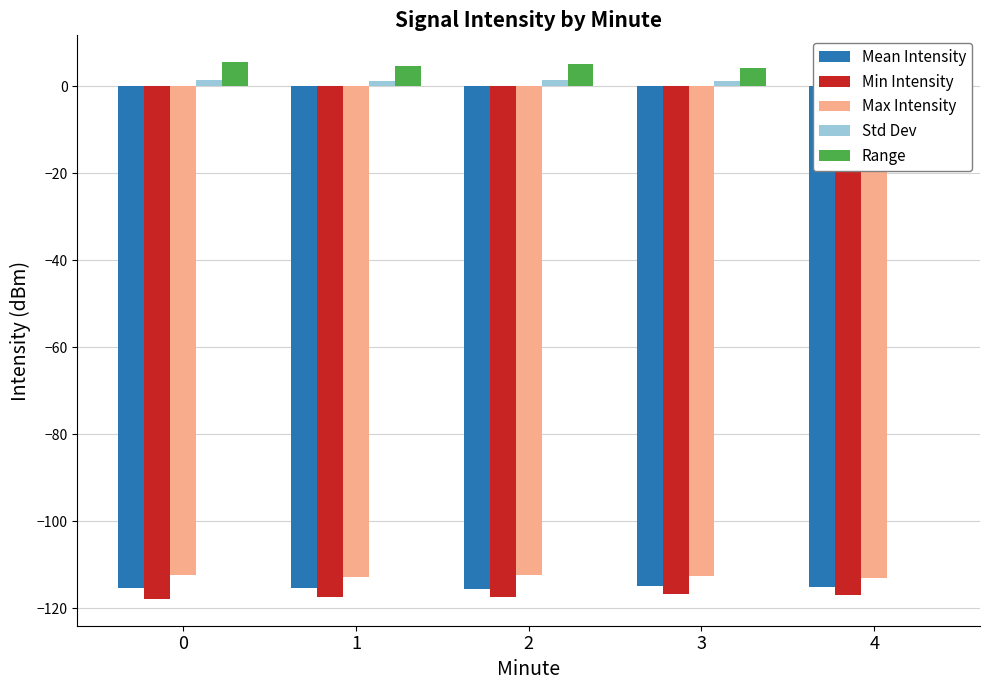

What is the difference between the second highest and second lowest values in the Std Dev series?

0.2